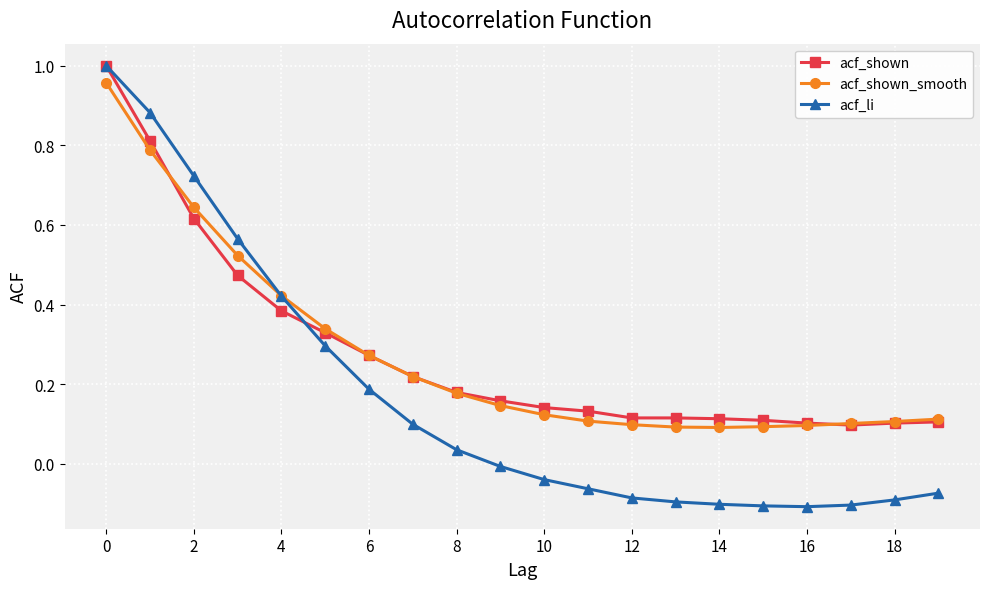

Which series has the widest spread of values?

acf_li